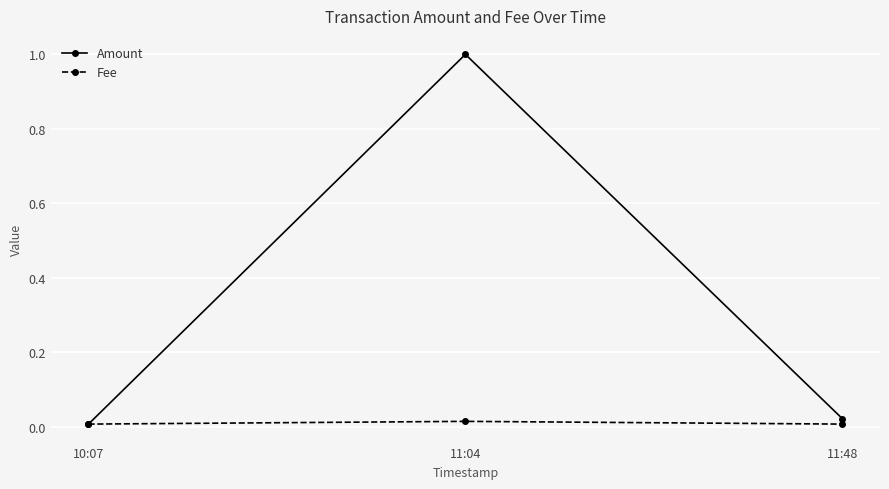

What is the label of the 2nd point from the left?

11:04